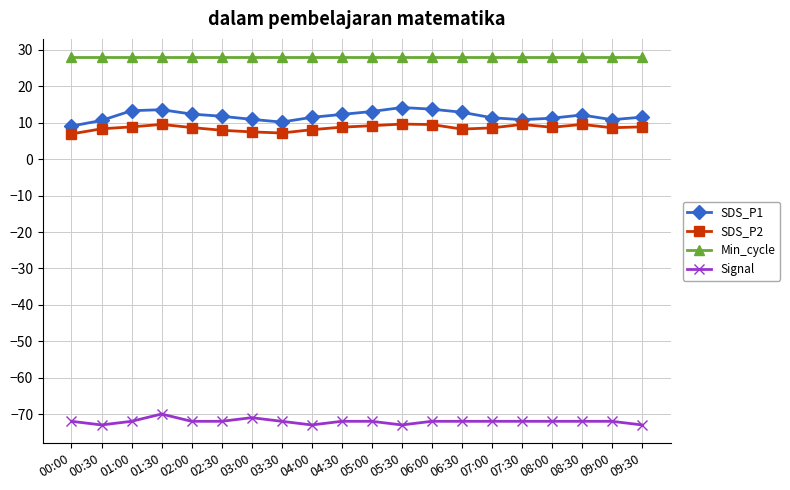

What is the difference between the highest and lowest values at 06:30?

100.0